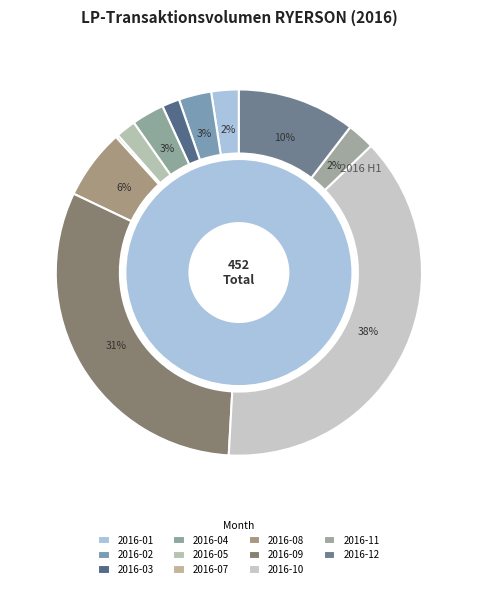

How many slices are in this pie chart?

12